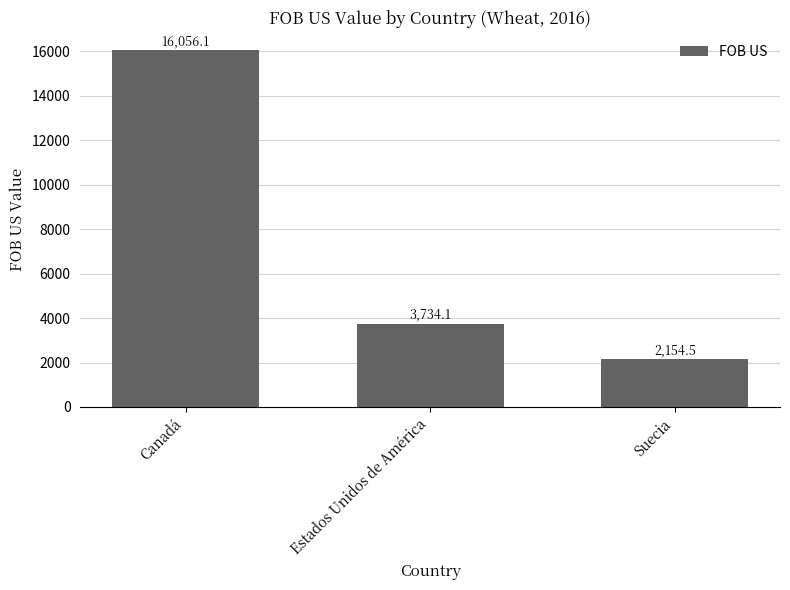

Are the bars grouped side by side (vs. stacked)?

No